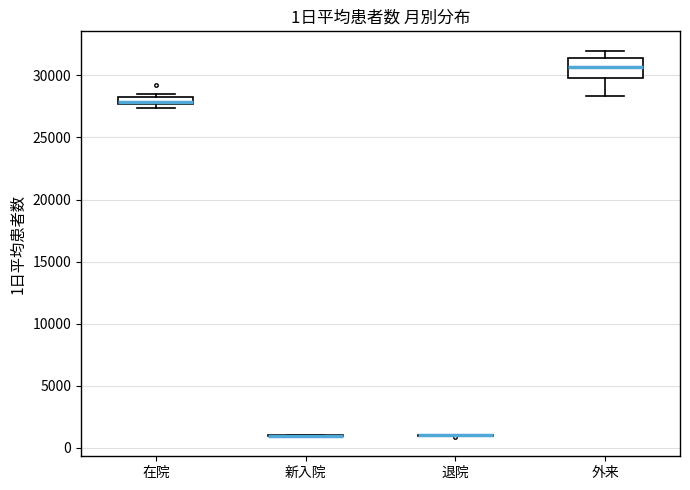

Comparing the boxes themselves (not the whiskers), which one is the tallest?

外来